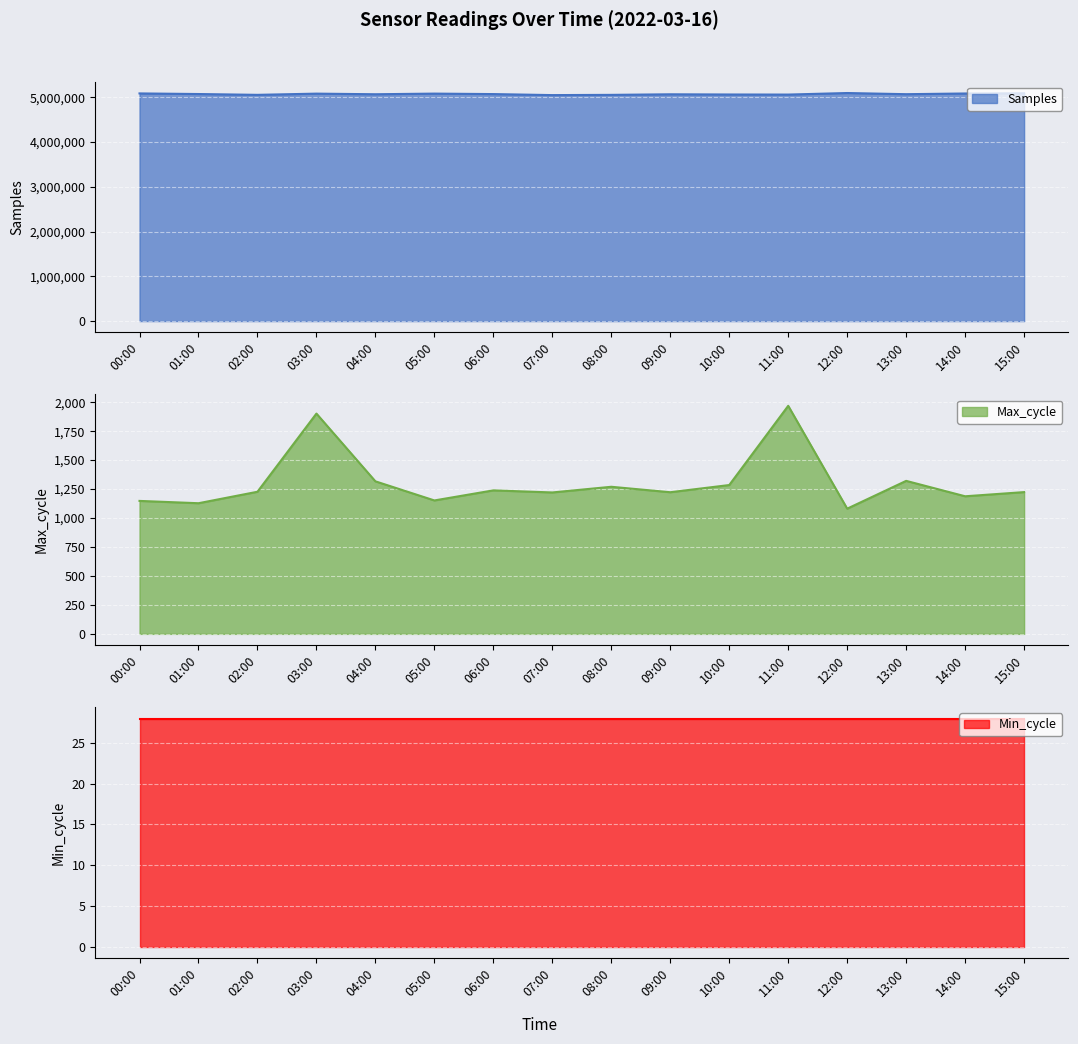

What is the label of the 9th point from the right?

07:00